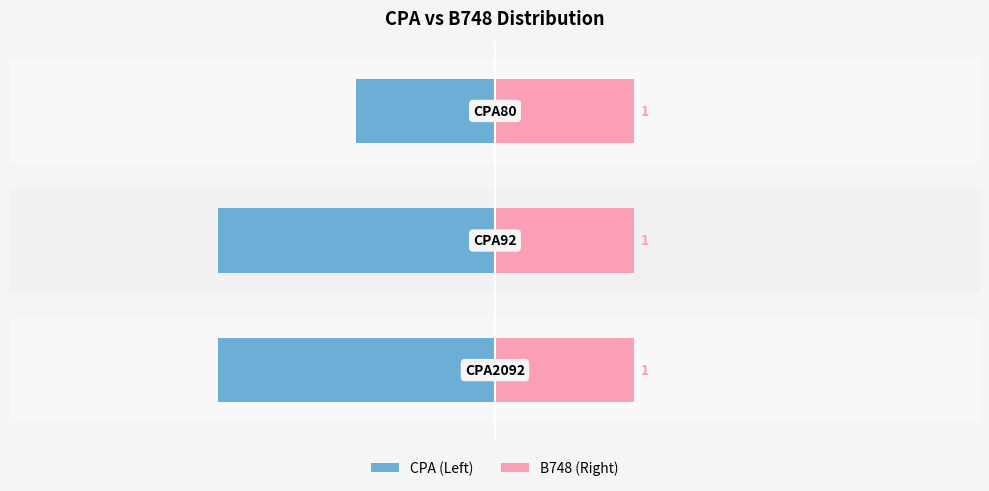

True or false: CPA (Left) has a value of -0.4 at −2.

False